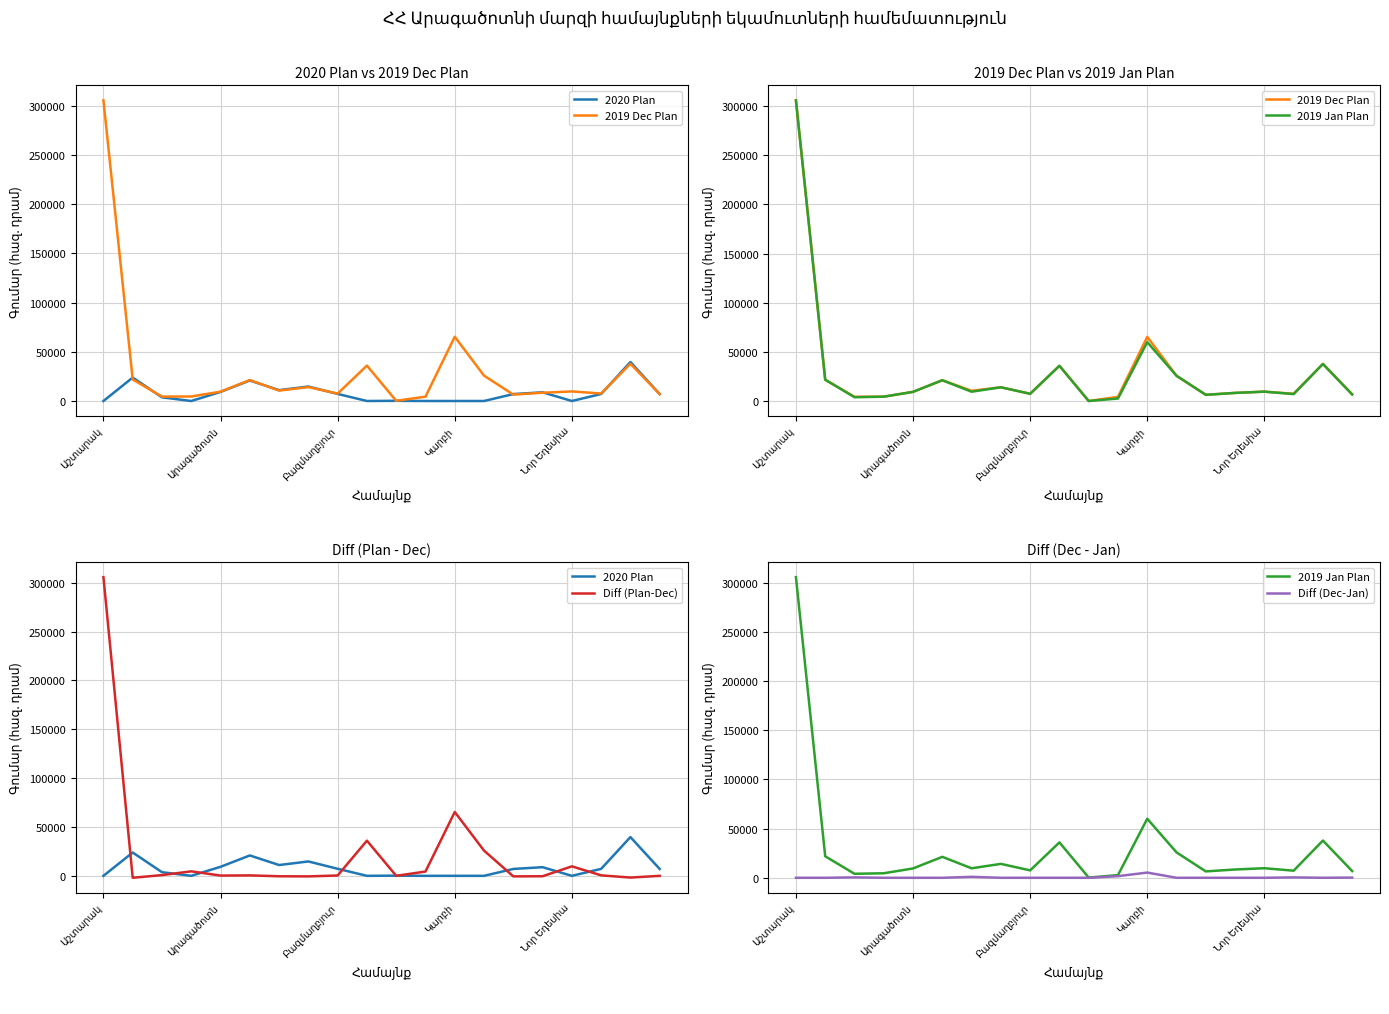

Where is Diff (Dec-Jan) nearest to the value 2650?

11